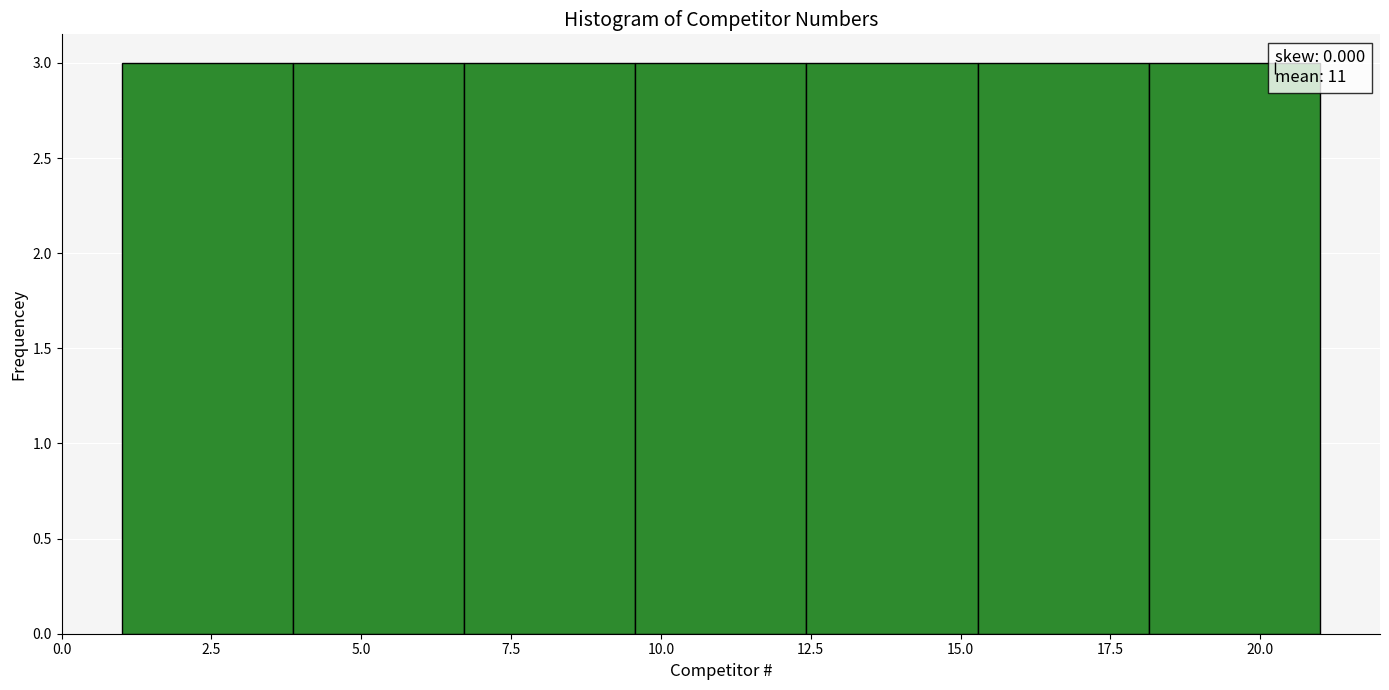

What is the height of the bar covering 18.0 to 21.0 on the x-axis? Neither the bar edges nor the heights are printed on the chart, so give them approximately, as read against the axes.

3